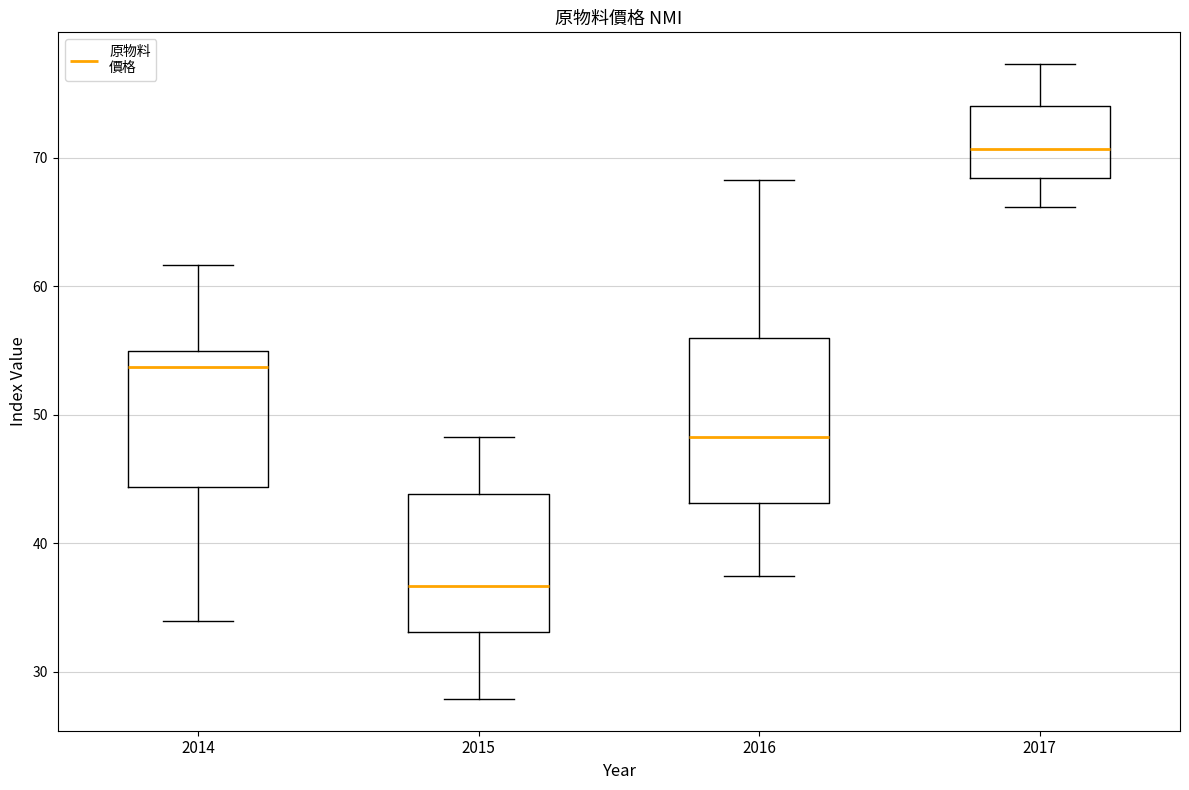

Reading left to right, transcribe this box plot: for each box, give where its median line is, the range the box spans, and where its two whiskers end, as read against the y-axis. The values are not printed on the chart, so give them approximately, as read against the axis.

2014: median 54, box 44 to 55, whiskers 34 to 62
2015: median 37, box 33 to 44, whiskers 28 to 48
2016: median 48, box 43 to 56, whiskers 38 to 68
2017: median 71, box 68 to 74, whiskers 66 to 77